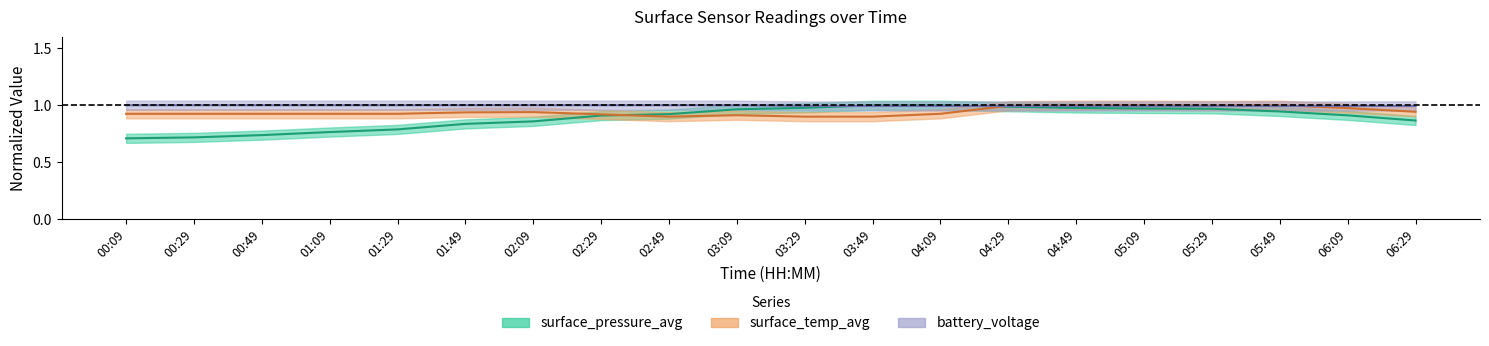

Which category has the lowest value in the surface_temp_avg series?

02:49